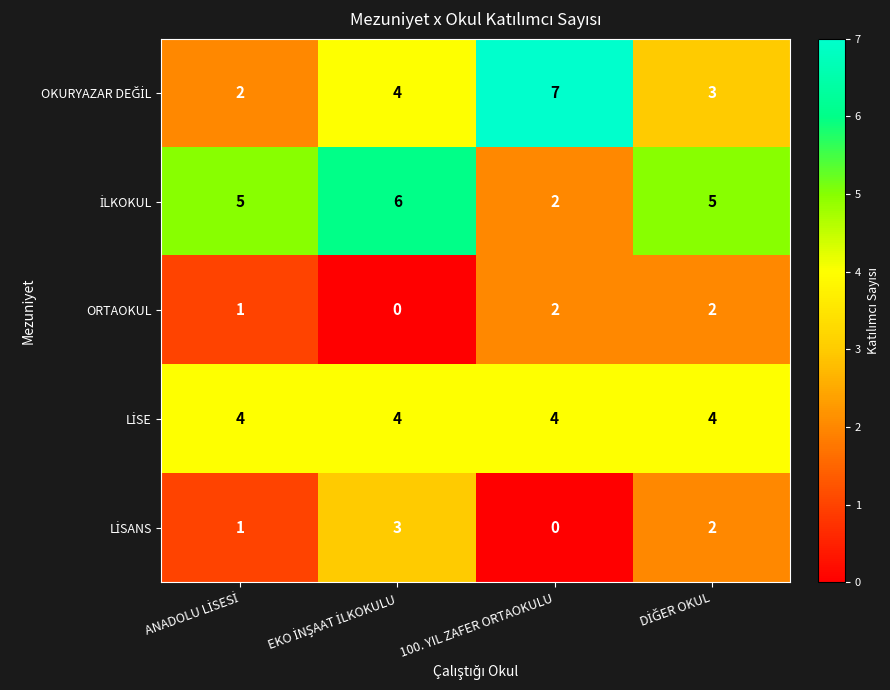

True or false: ORTAOKUL has a value of 2 at 100. YIL ZAFER ORTAOKULU.

True